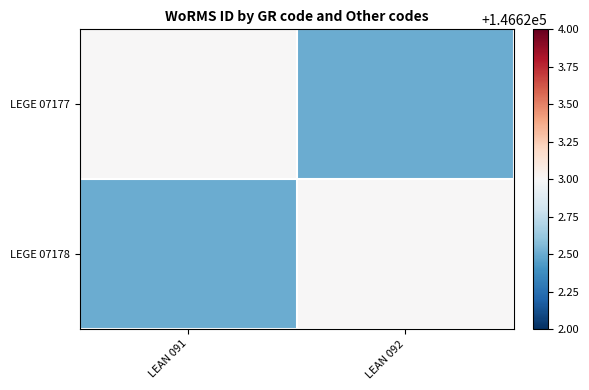

List the series in order of their peak value, lowest first.

LEGE 07177, LEGE 07178